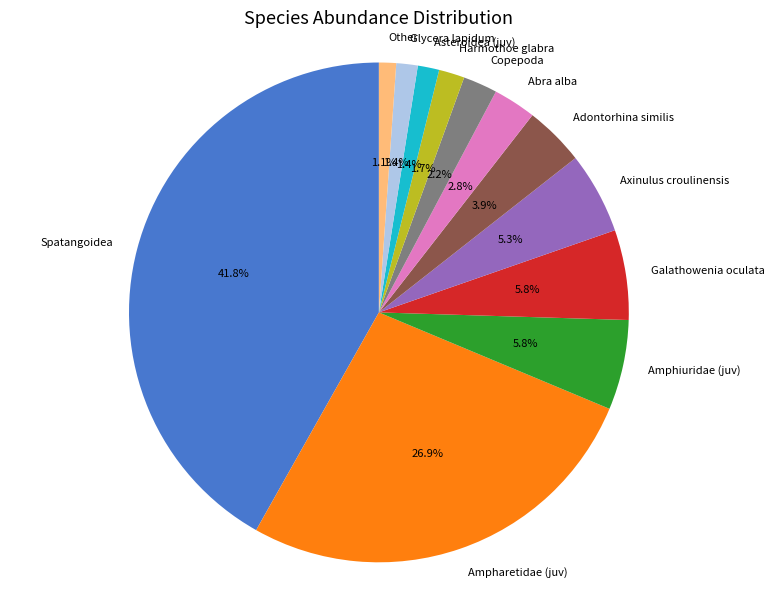

Combined, what portion of the pie is Amphiuridae (juv) and Asteroidea (juv)?

7.2%